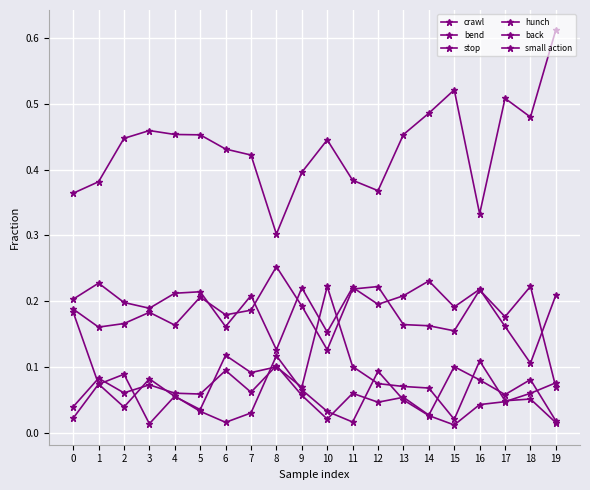

What is the sum of all stop values?

1.1